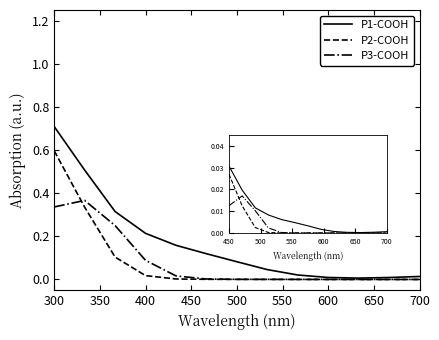

True or false: P1-COOH and P3-COOH intersect in this chart.

False